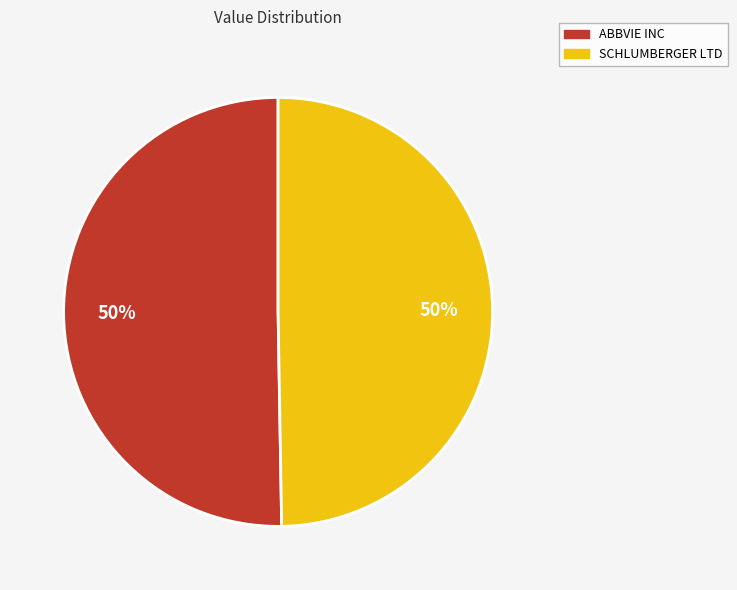

To the nearest percent, what is the average slice percentage?

50%